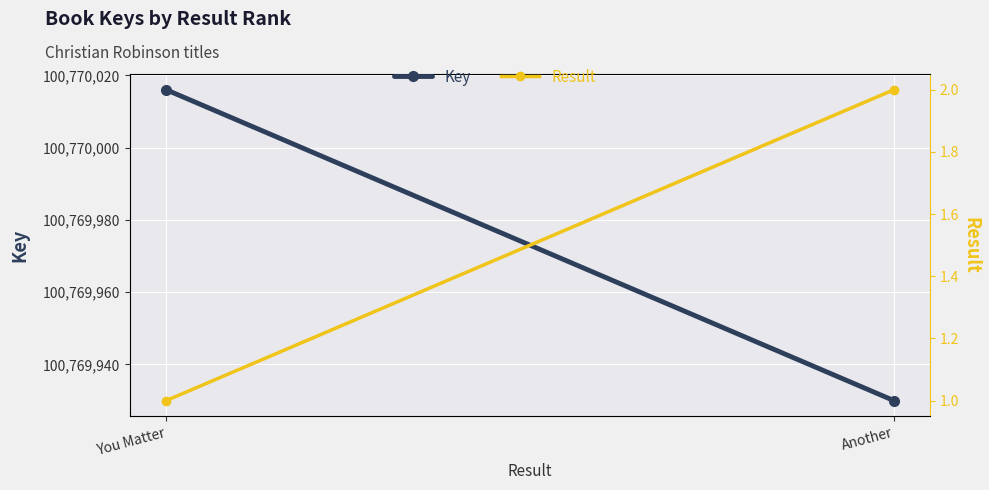

Reading right to left, list all the values displayed in this chart.

Key: 100769930	100770016
Result: 2	1